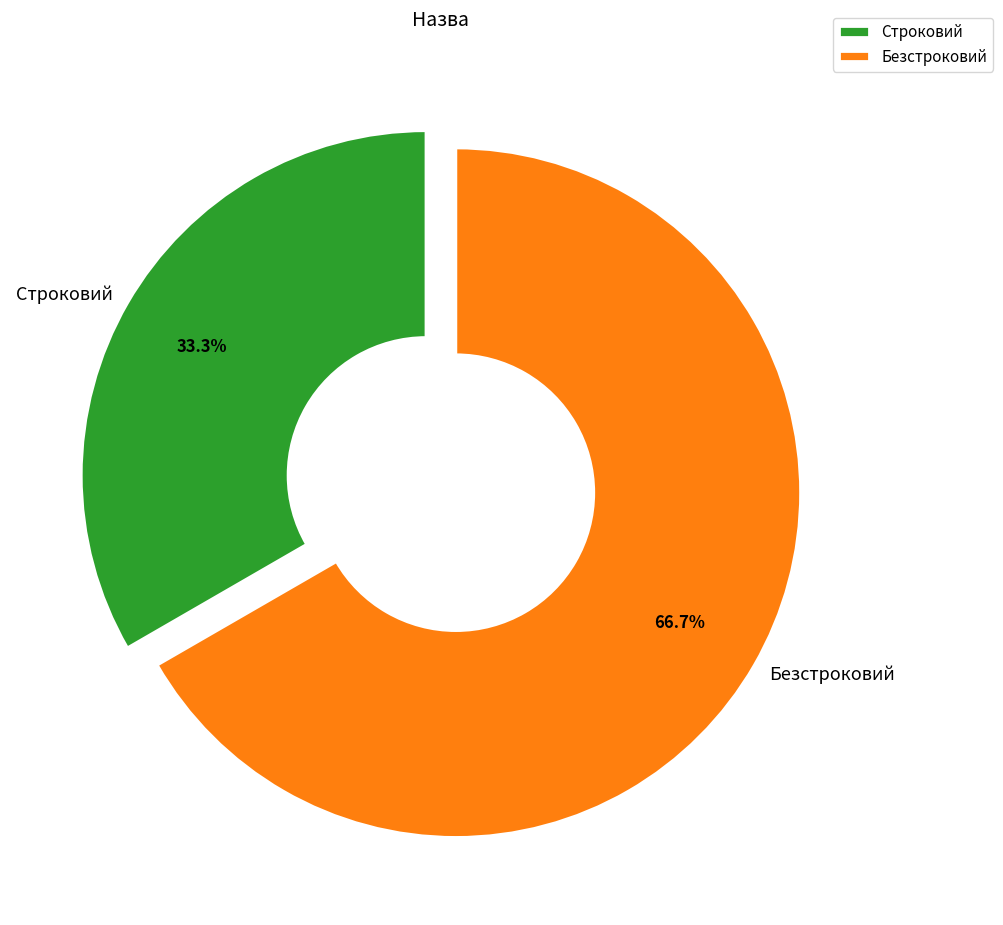

Approximately how many times larger is the value at Безстроковий compared to Строковий?

2.0